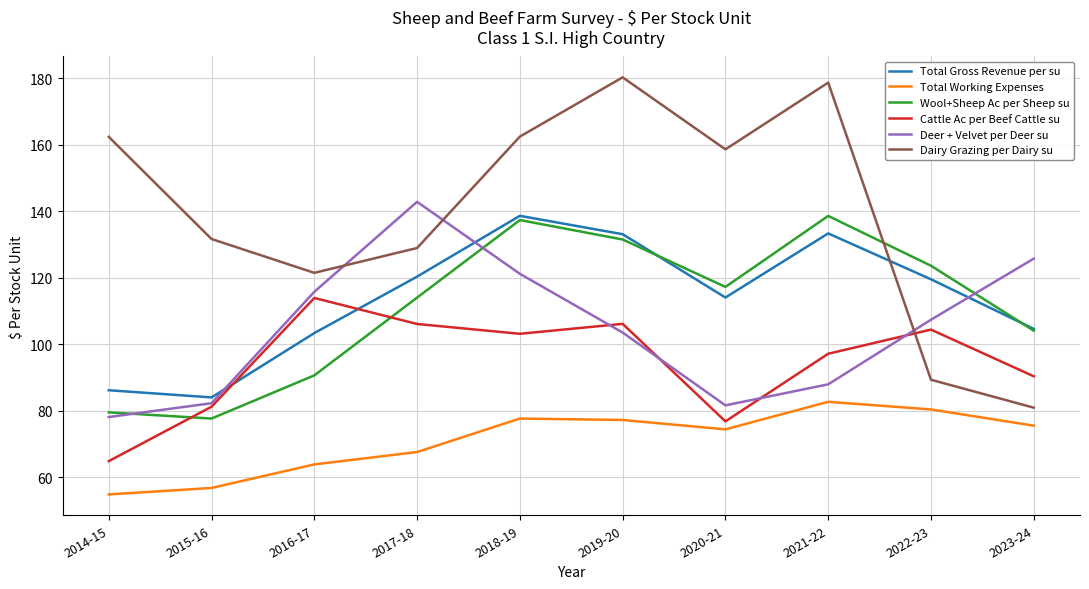

In Dairy Grazing per Dairy su, how many points are higher than both neighbors (excluding endpoints)?

2